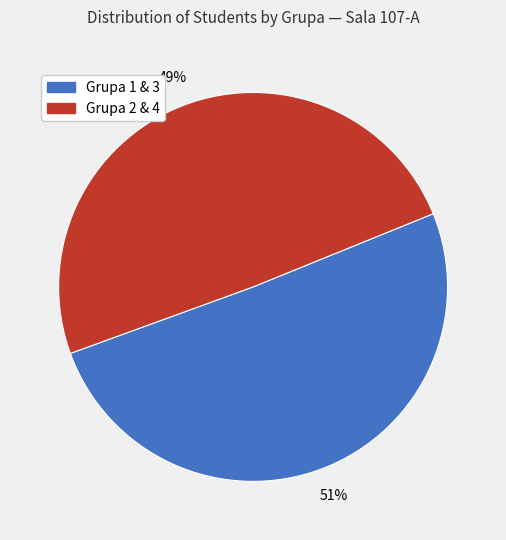

How many segments does this pie chart have?

2